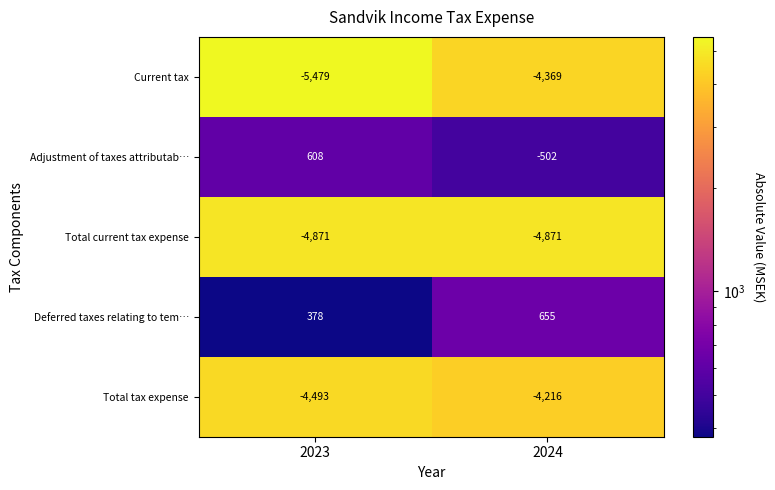

Which series has the largest total across all categories?

Deferred taxes relating to tem…